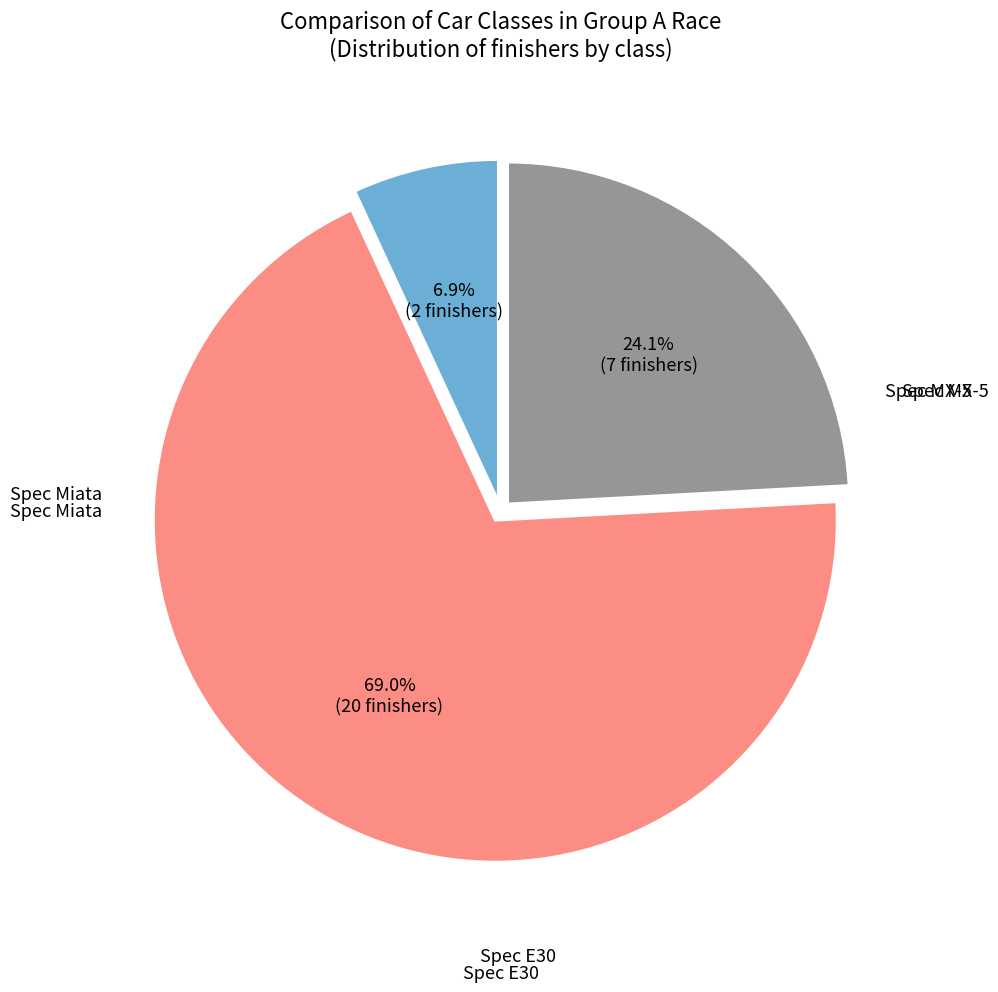

Is there any slice that represents more than half of the pie?

Yes